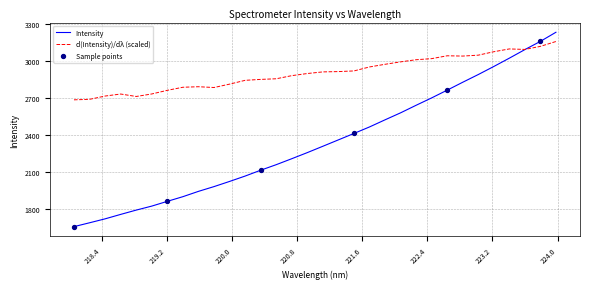

Which series has the largest range (max minus min)?

Intensity